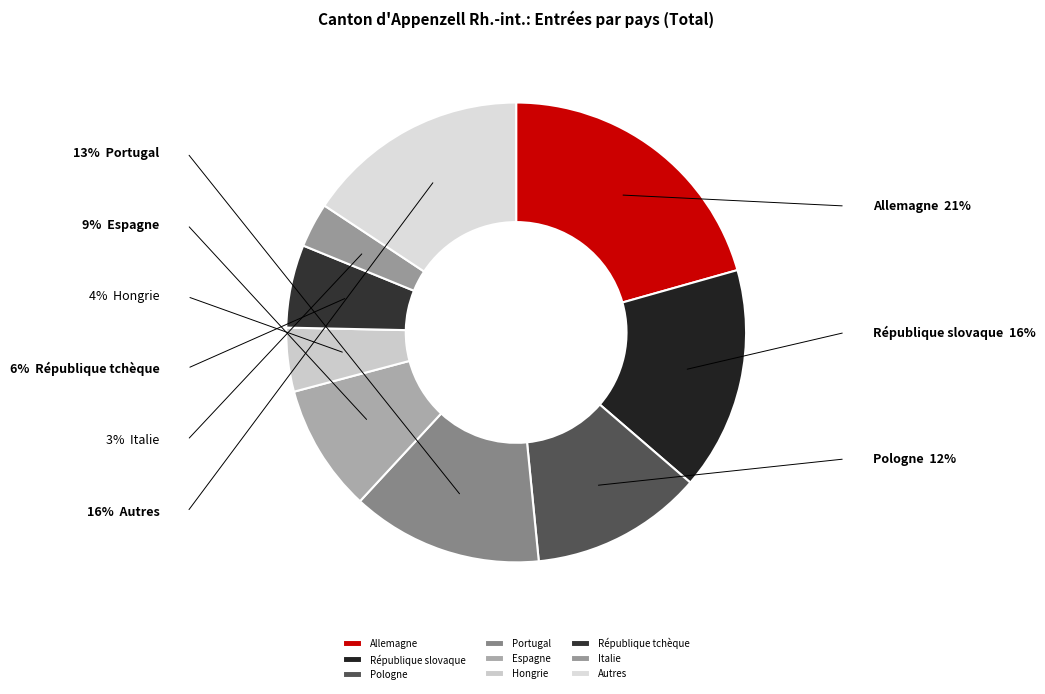

To the nearest percent, what is the difference between the Pologne and Espagne slice percentages?

3%